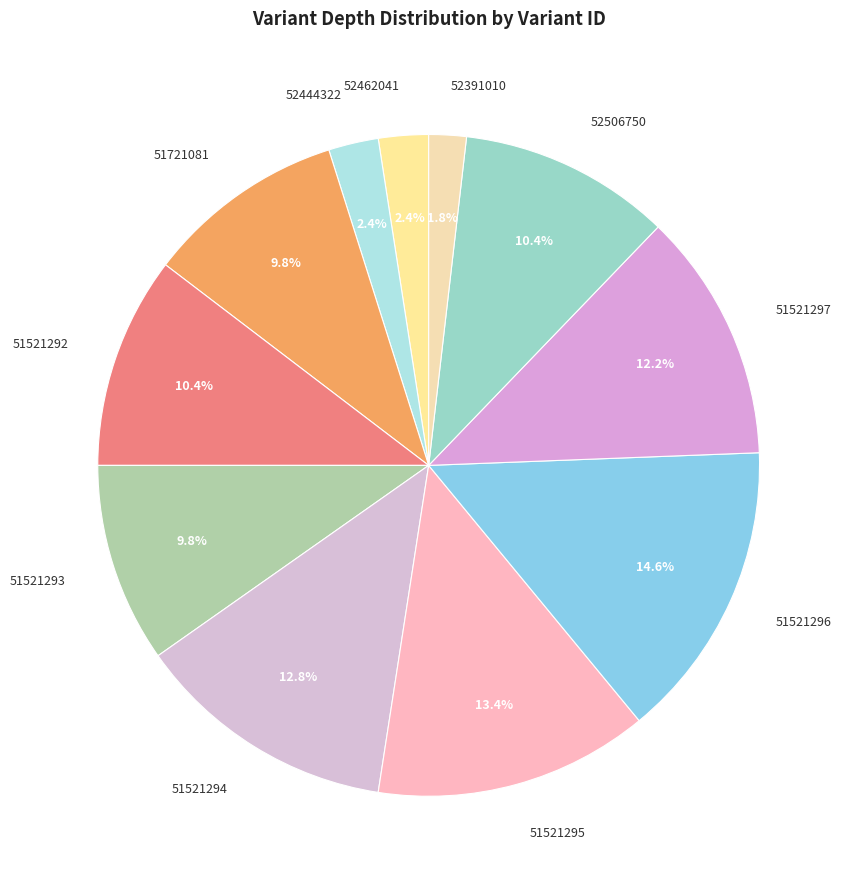

To the nearest percent, what is the difference between the largest and smallest slice percentages?

13%